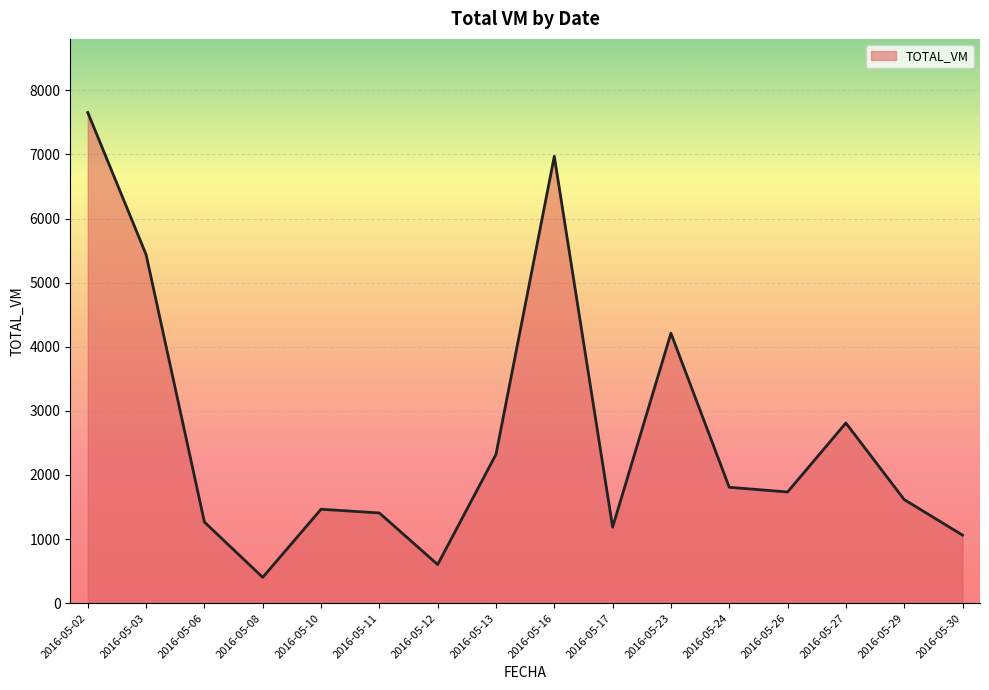

Approximately how many times larger is the value at 2016-05-17 compared to 2016-05-12?

2.0